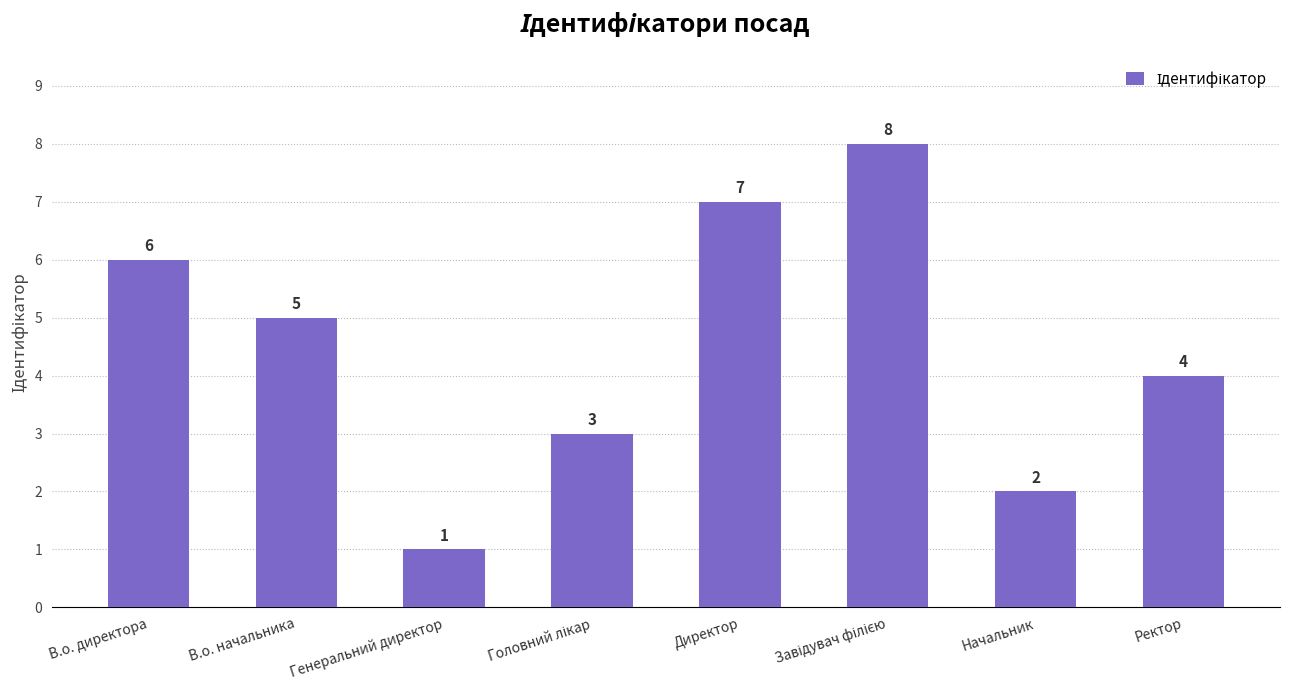

How many bars are there in total?

8